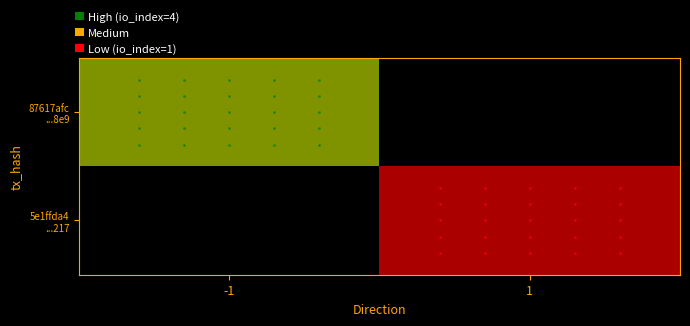

The value of 5e1ffda4 ...217 at 1 is 1.0. True or false?

True